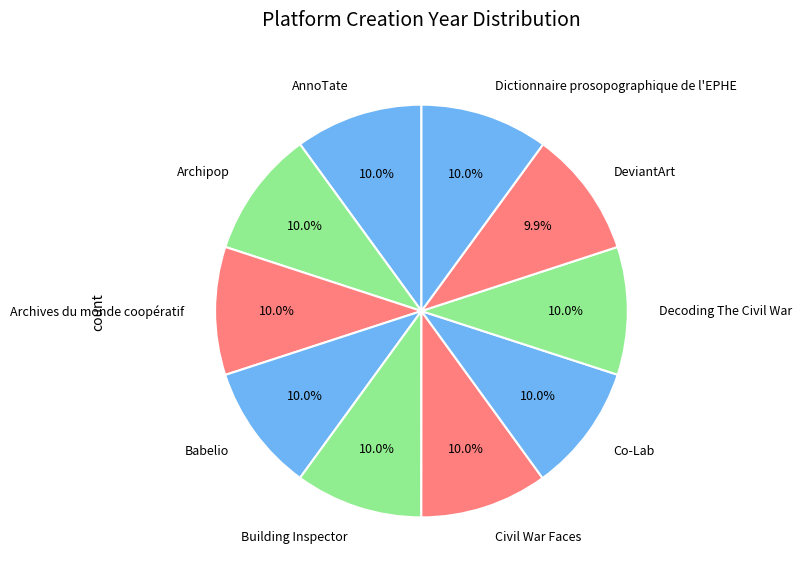

Combined, what portion of the pie is Archipop and Archives du monde coopératif?

20.0%